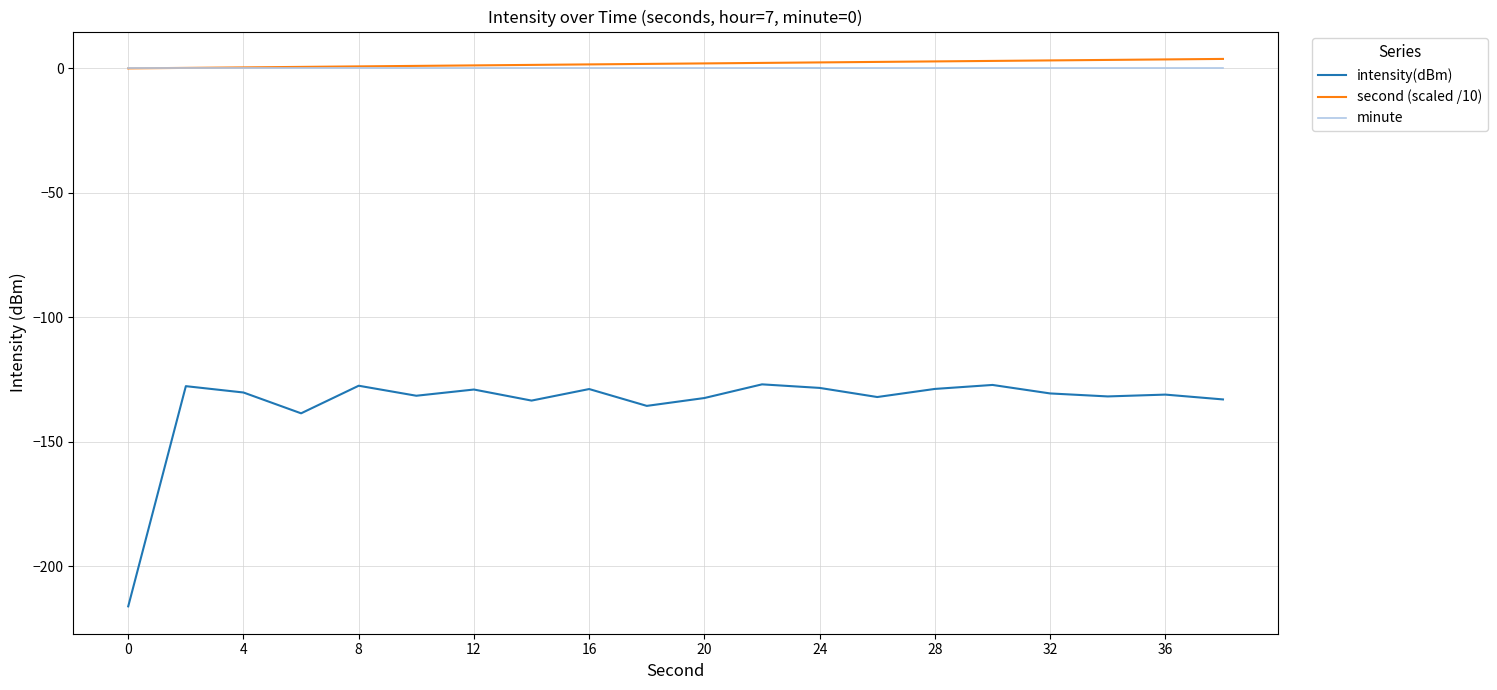

What is the maximum value shown in the chart?

3.8